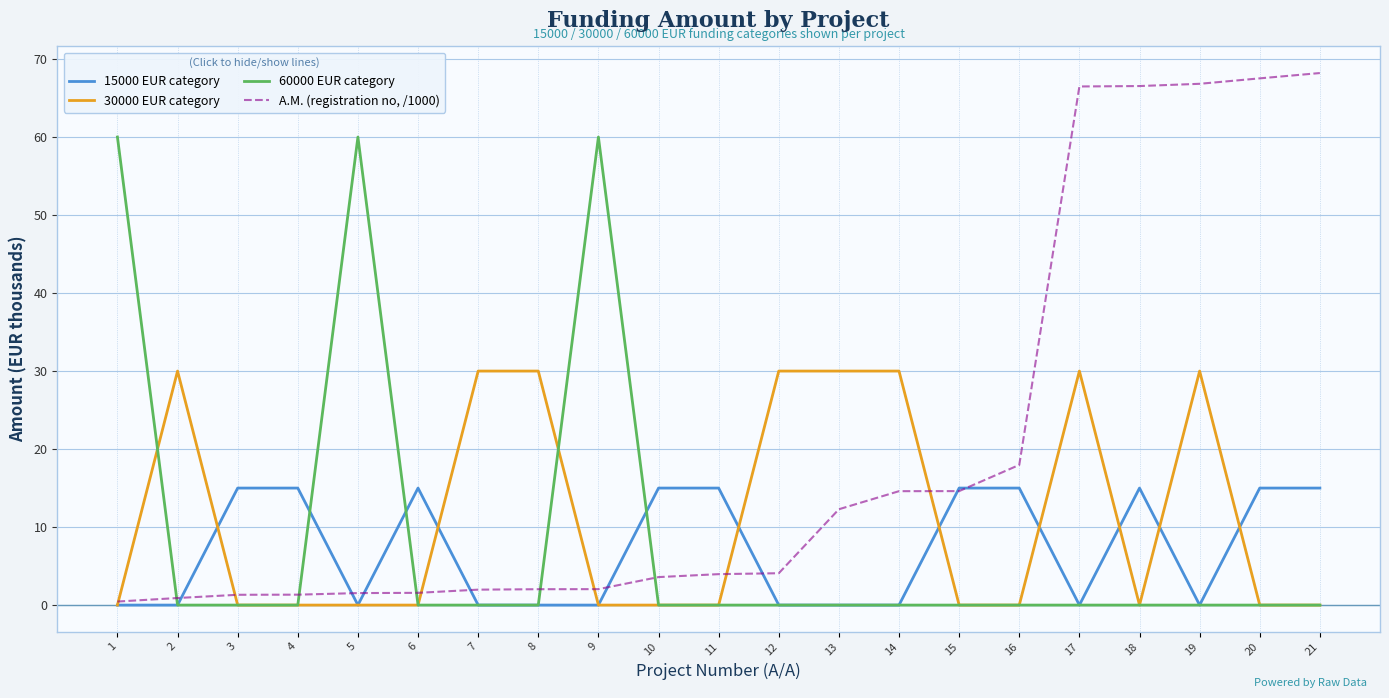

What is the highest value of the 30000 EUR category series?

30.0